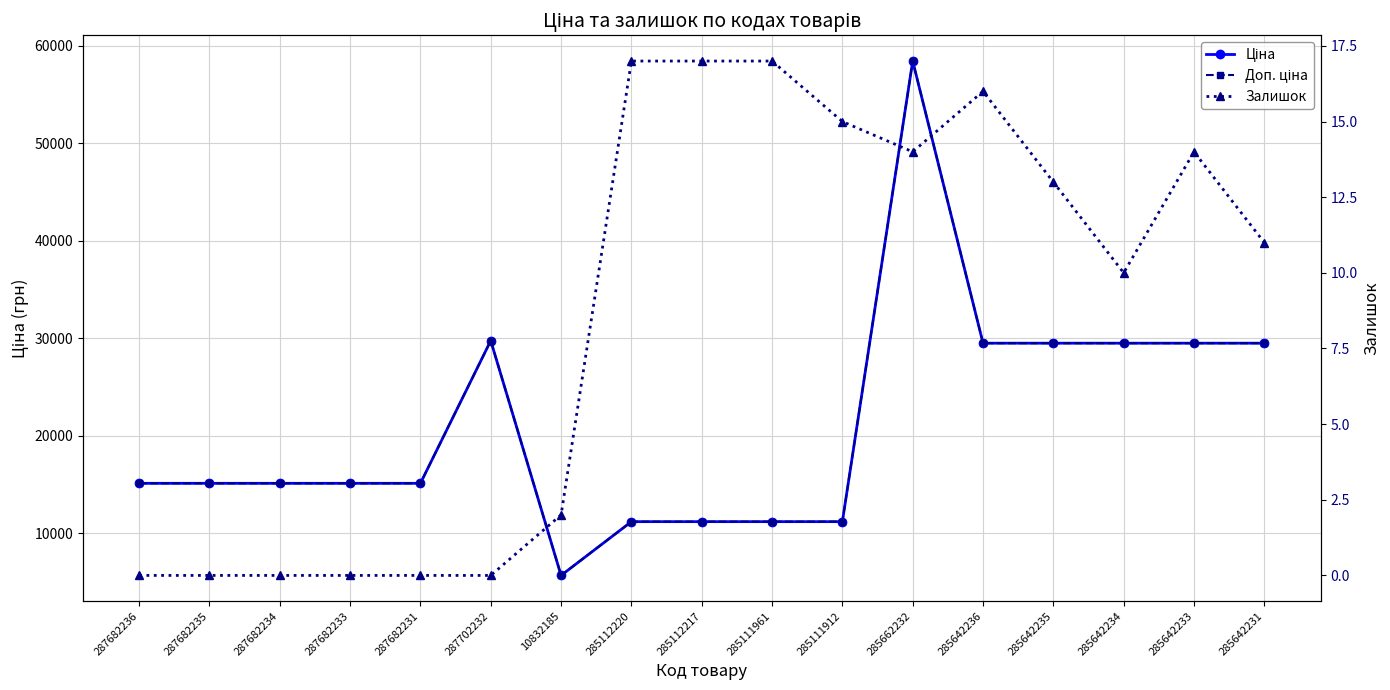

The Ціна series shows 19891.4 at 285111912. True or false?

False